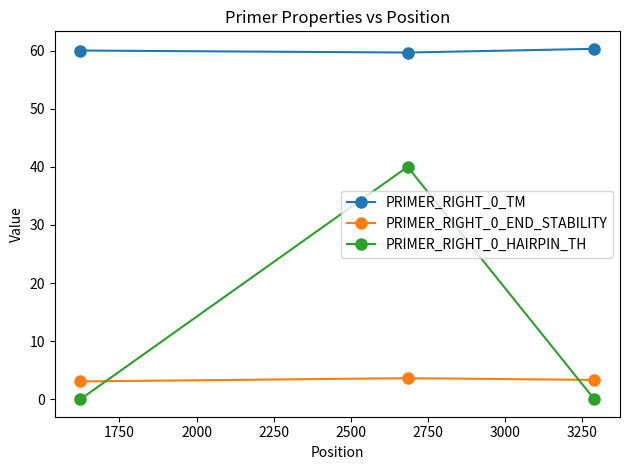

What is the sum of all PRIMER_RIGHT_0_HAIRPIN_TH values?

40.0